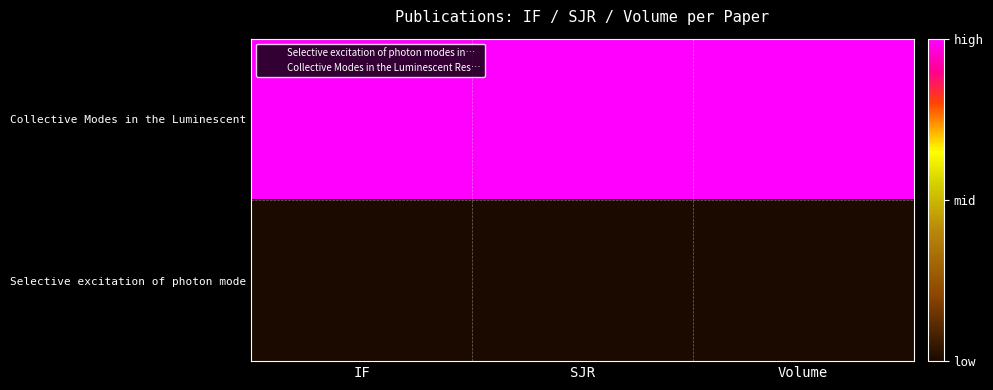

What is the sum of the Collective Modes in the Luminescent values at SJR and Volume?

2